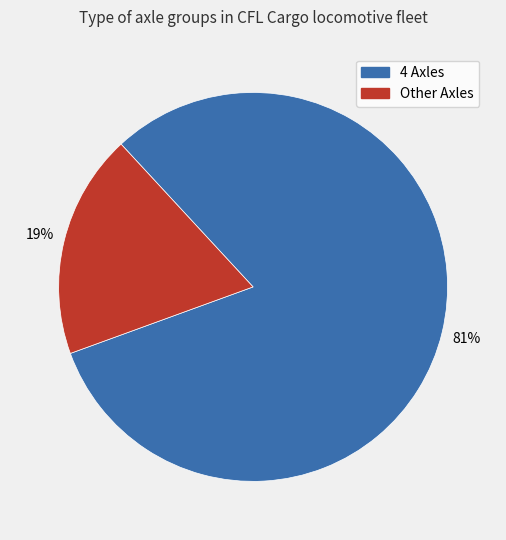

Does any single category account for the majority?

Yes